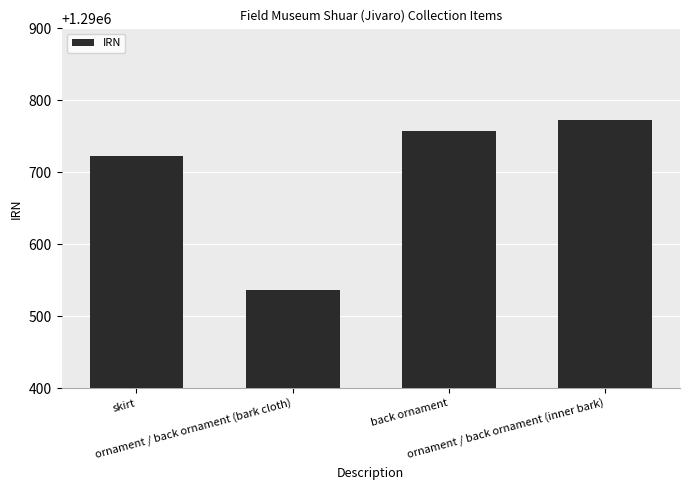

Which label corresponds to the largest value in the chart?

ornament / back ornament (inner bark)